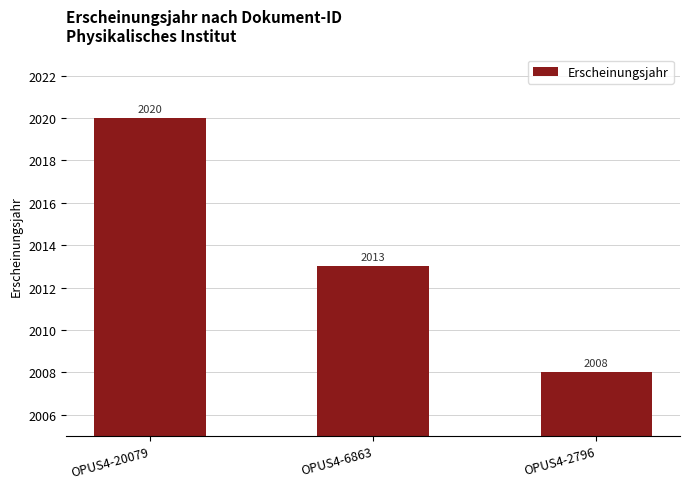

Are the bars horizontal?

No